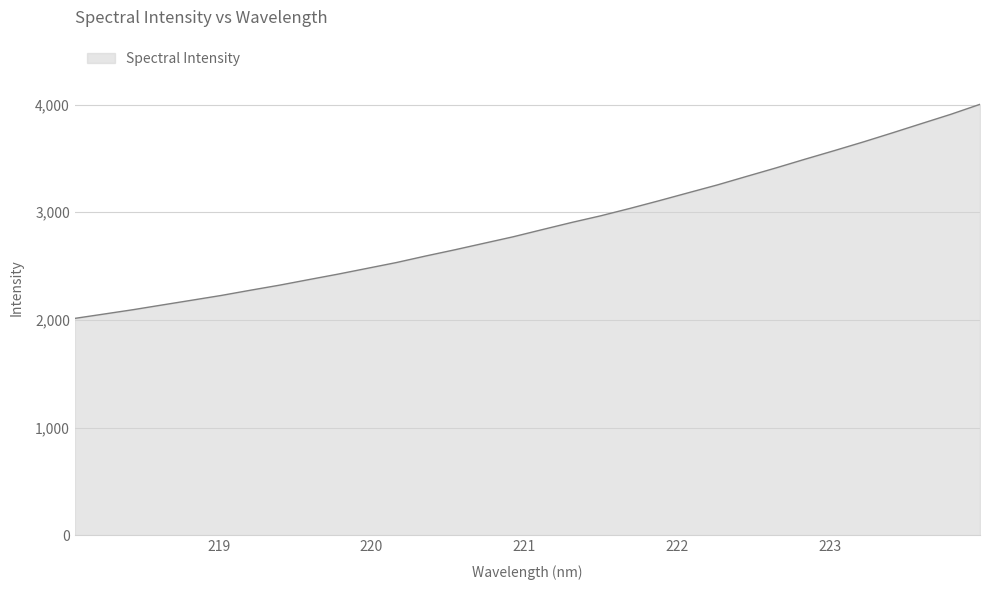

How many lines are shown in the chart?

1